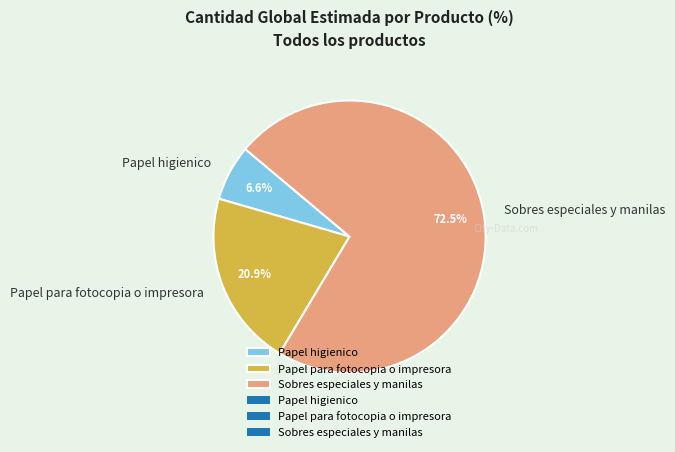

To the nearest percent, what percentage of the pie is Papel para fotocopia o impresora?

21%